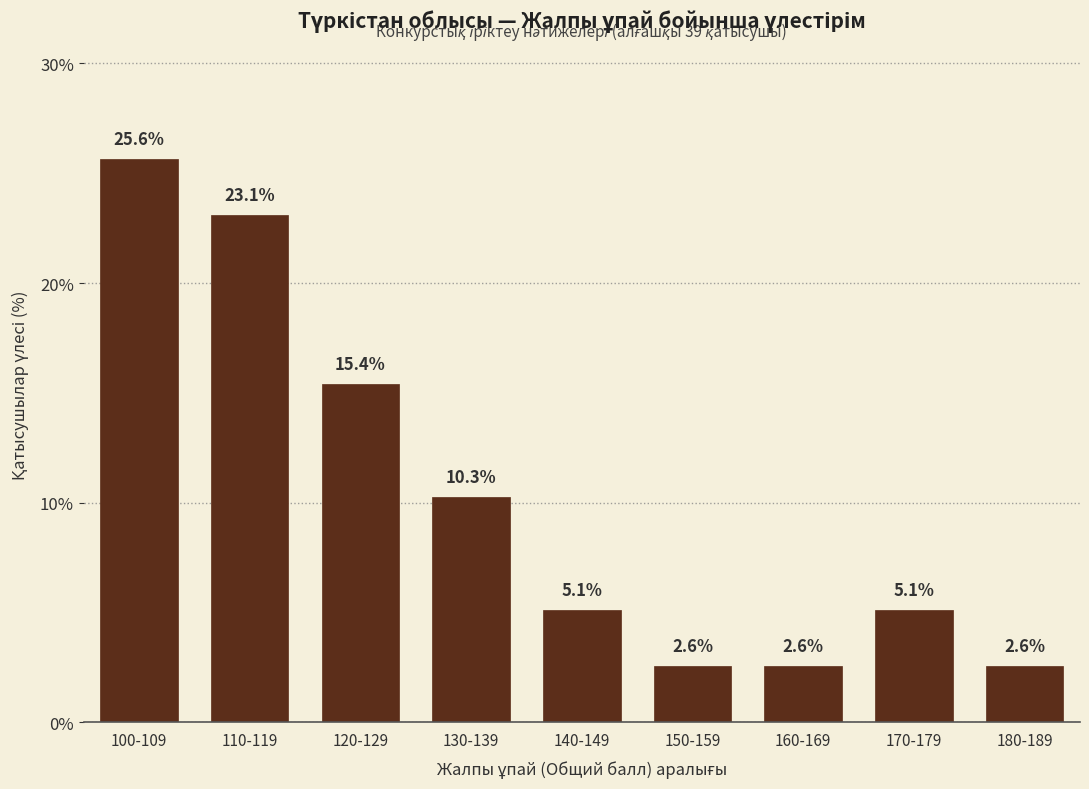

What is the average value?

10.3